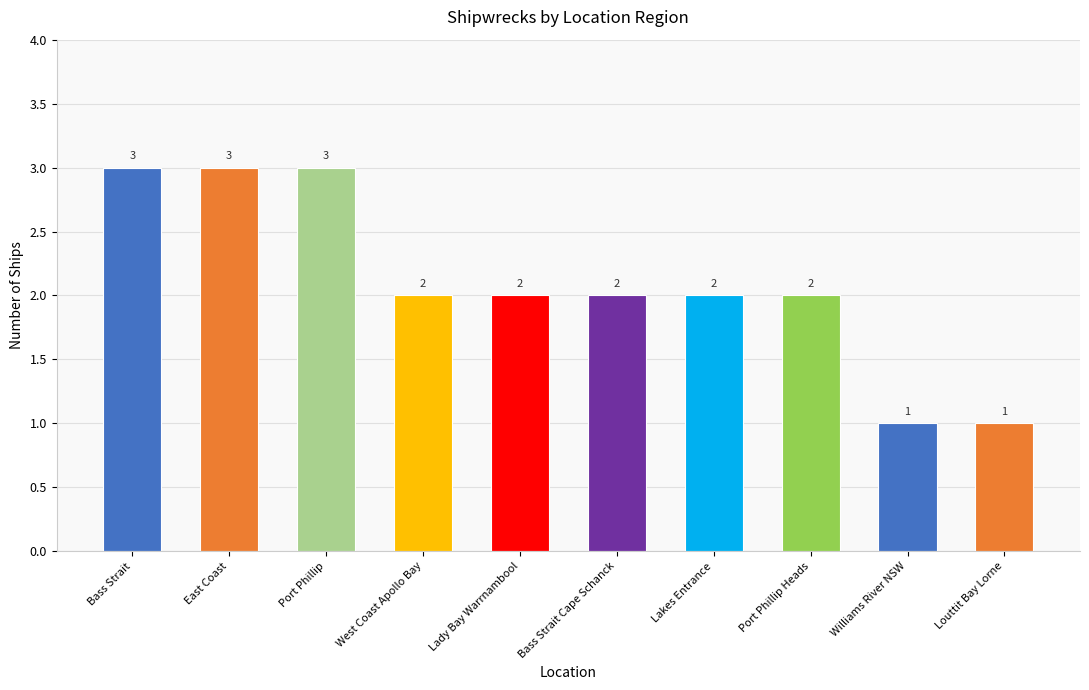

What is the greatest value displayed?

3